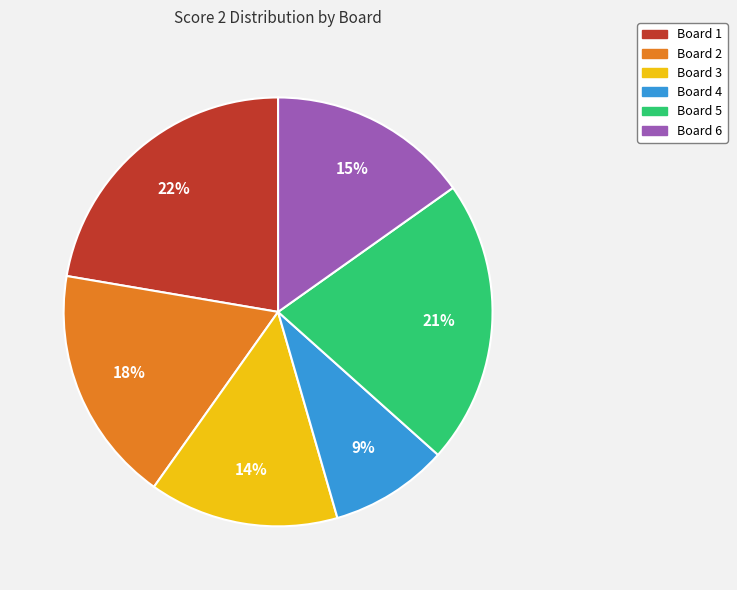

Which category has the smallest portion of the pie?

Board 4